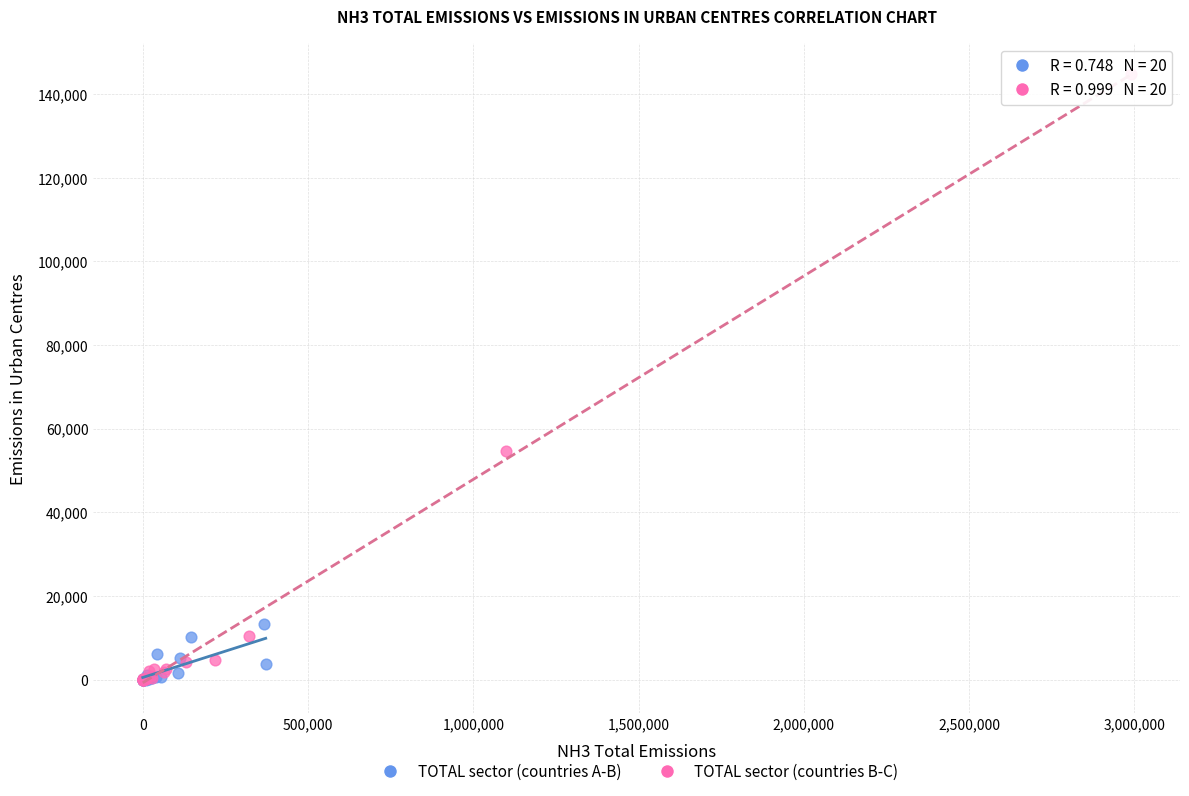

Which series contains the highest Y value?

TOTAL sector (countries B-C)